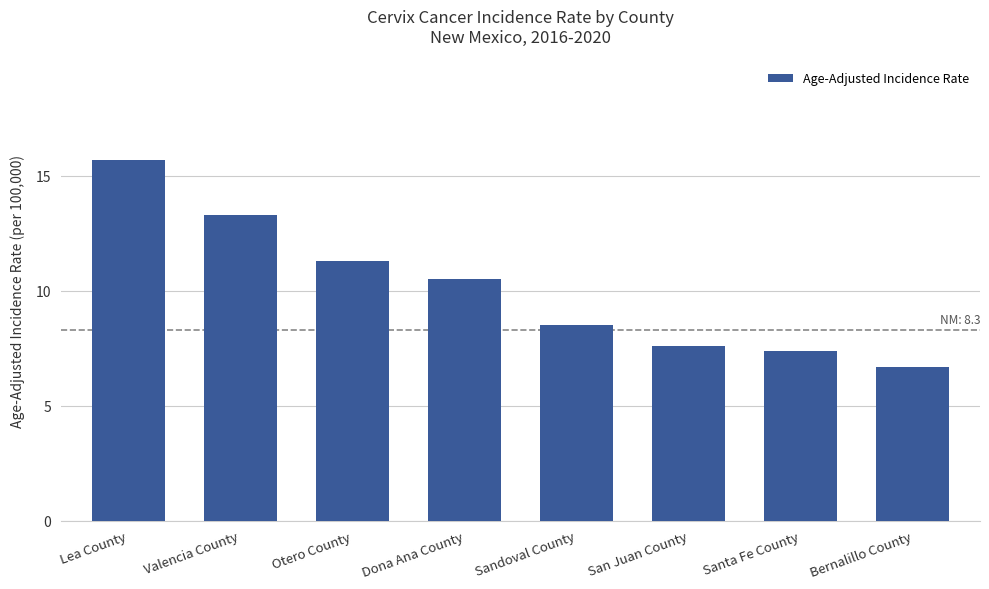

Read the value at San Juan County.

7.6